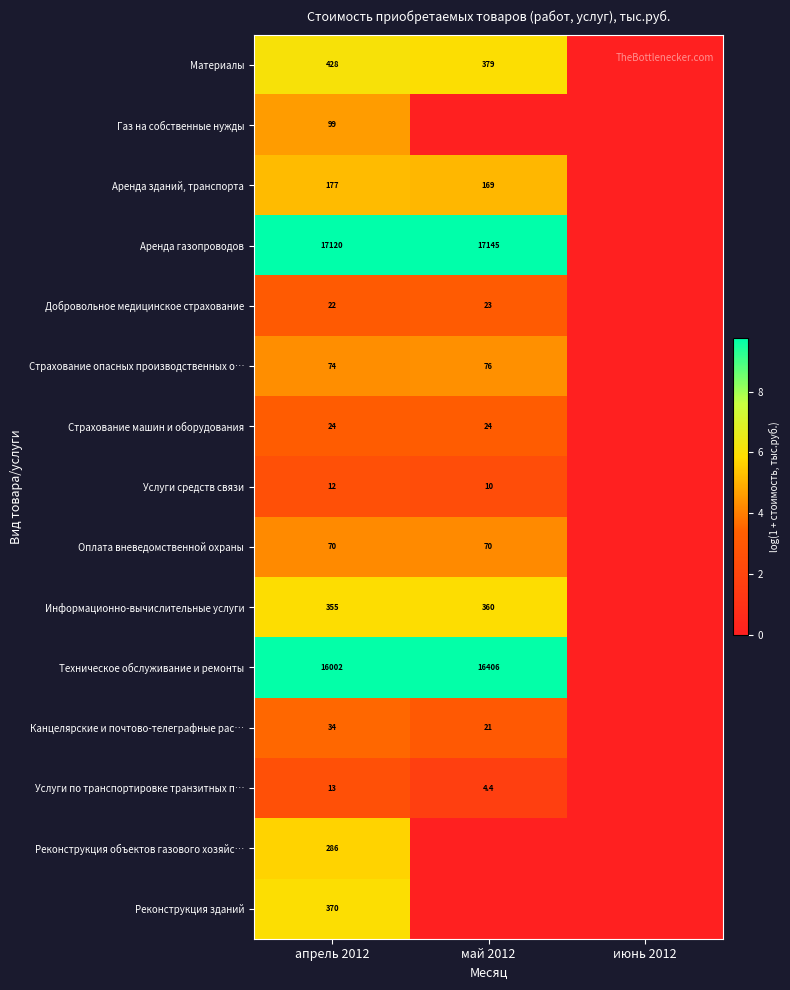

Is it true that Аренда зданий, транспорта equals 238.7 at апрель 2012?

False